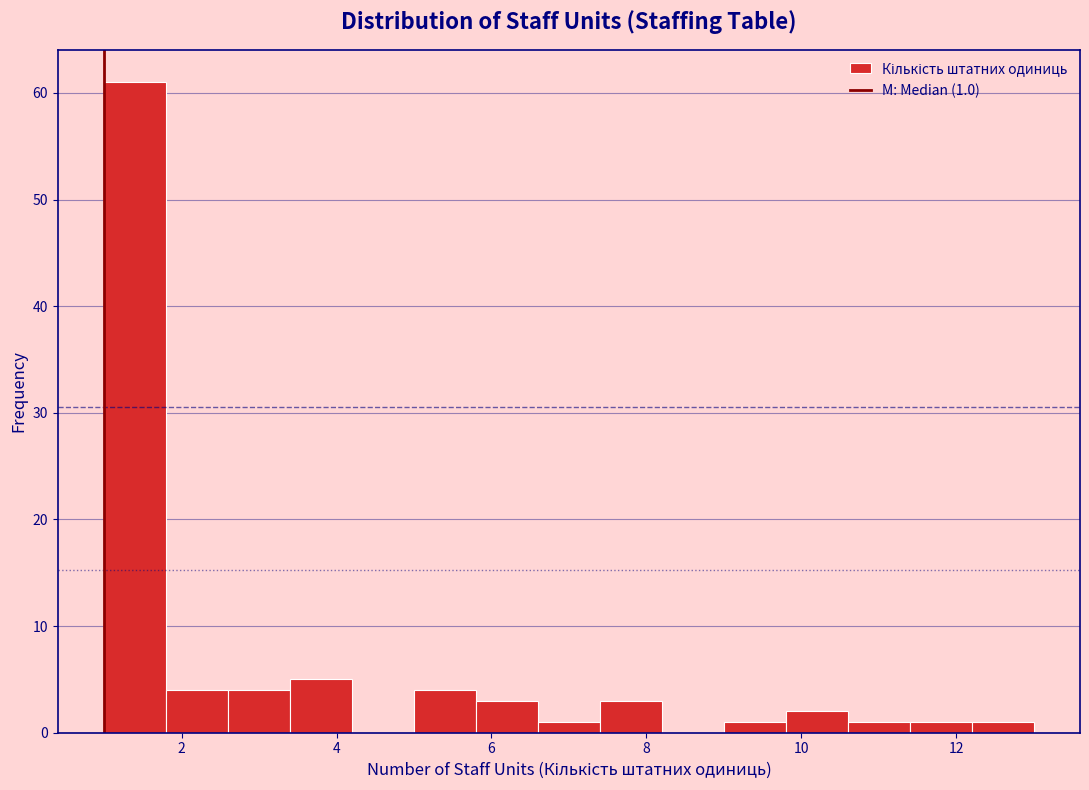

Which range on the x-axis has the tallest bar?

1.0 to 1.8